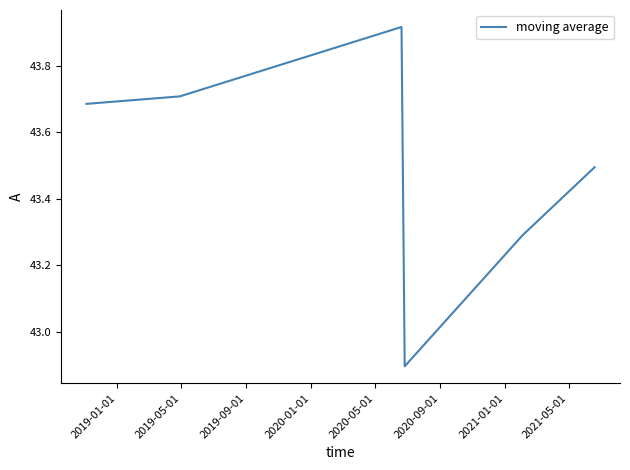

What is the smallest value displayed?

42.9